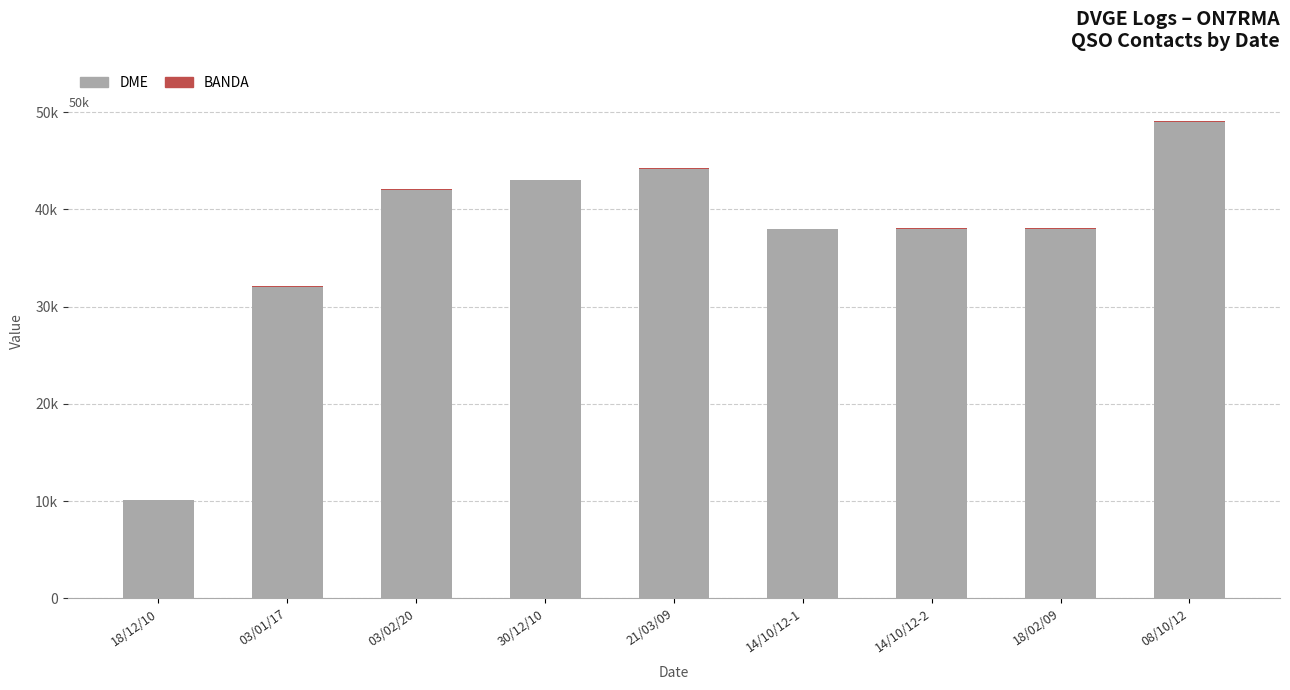

What is the label of the 3rd bar from the left?

03/02/20